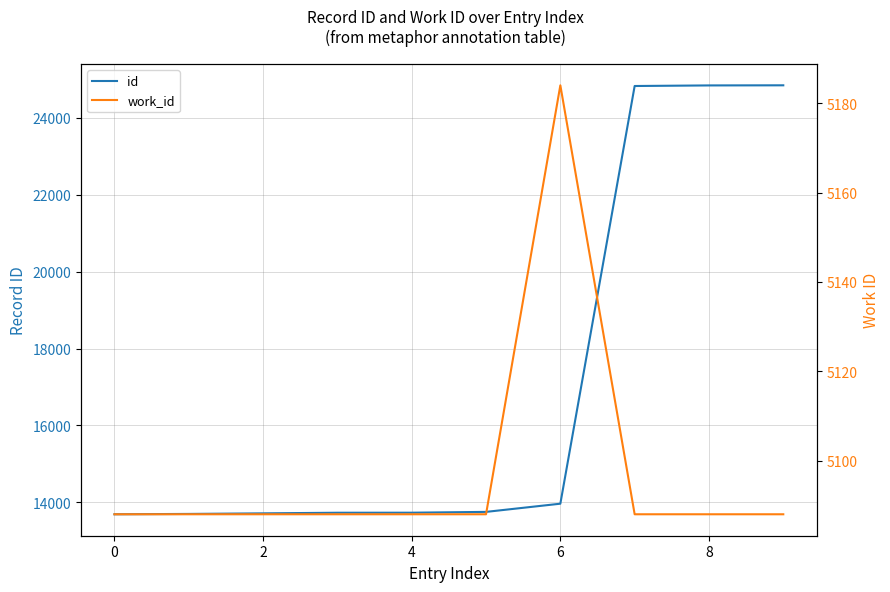

Rank the series at 4 from highest to lowest value.

id, work_id